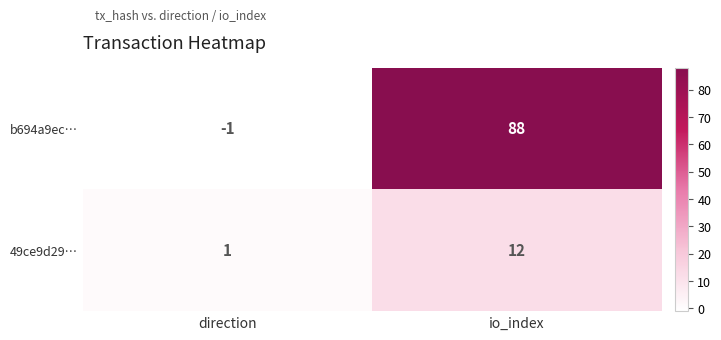

What is the difference between the maximum and minimum values in the b694a9ec… series?

89